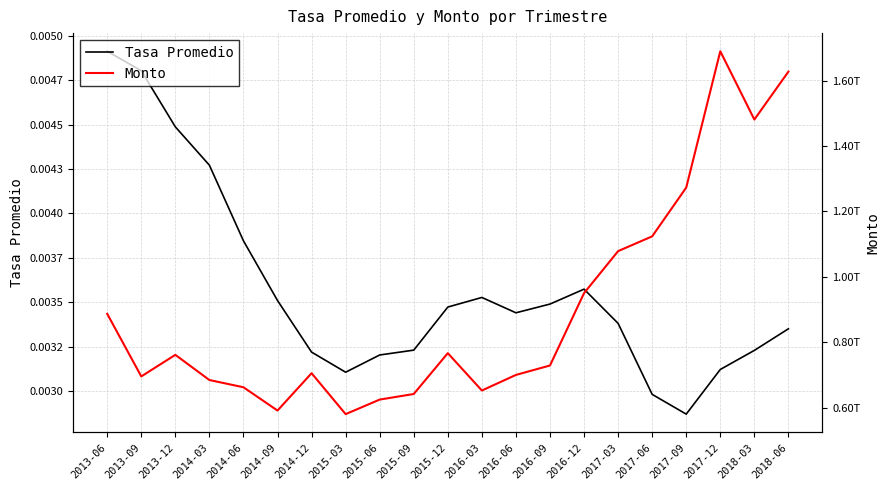

What is the value of the Monto point at the 18th from the left?

1272948588124.6